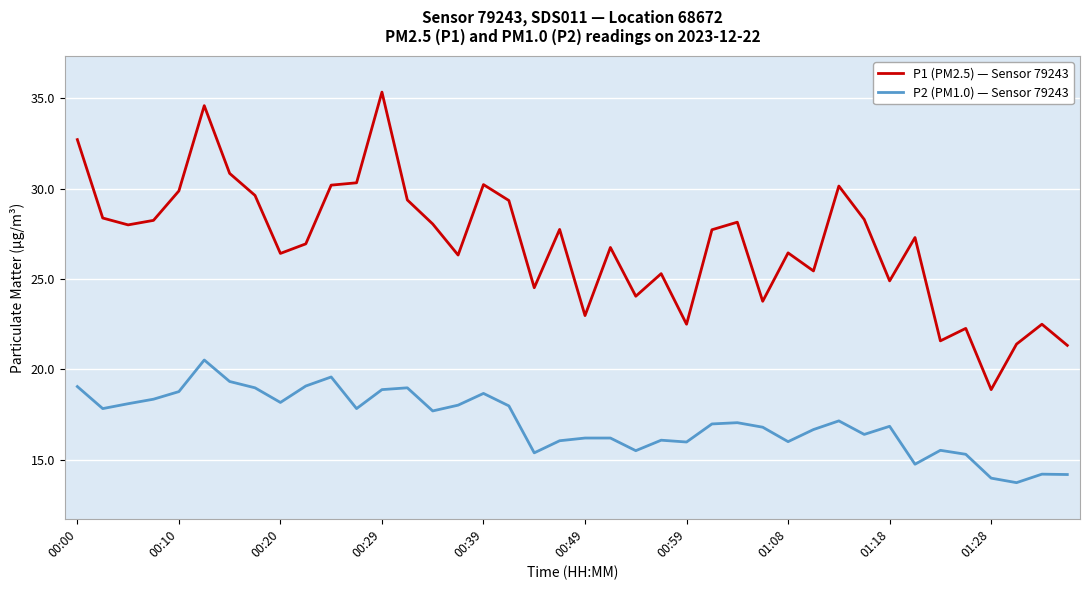

Which series has the widest spread of values?

P1 (PM2.5) — Sensor 79243